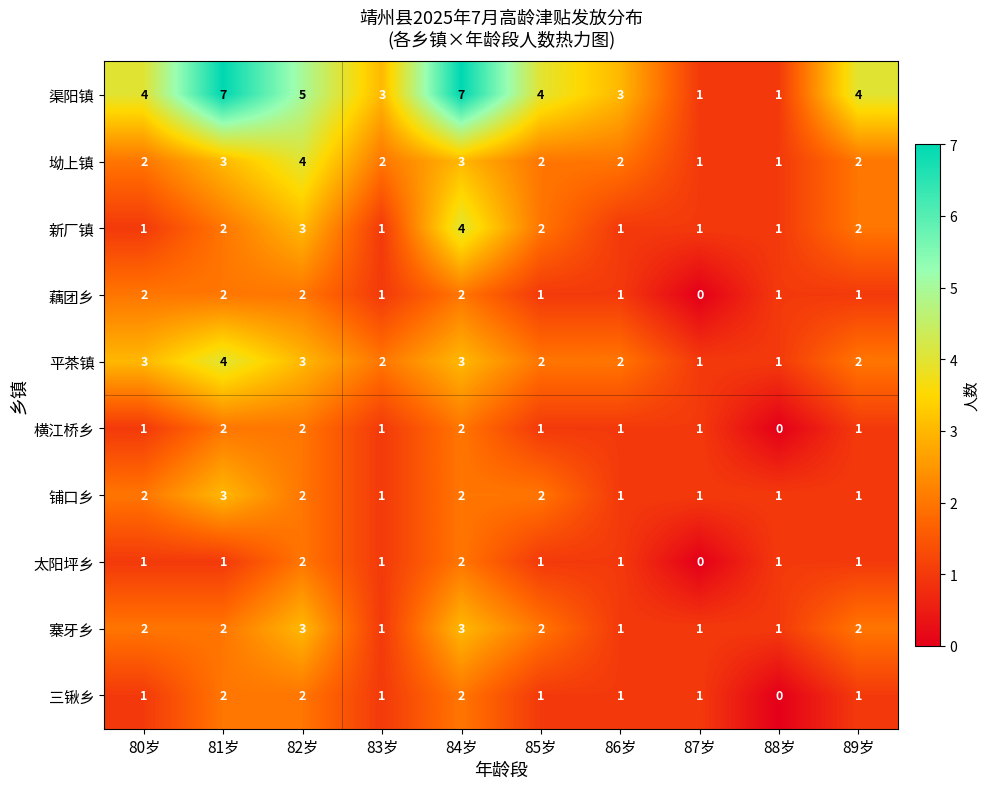

Which category has the lowest value in the 太阳坪乡 series?

87岁